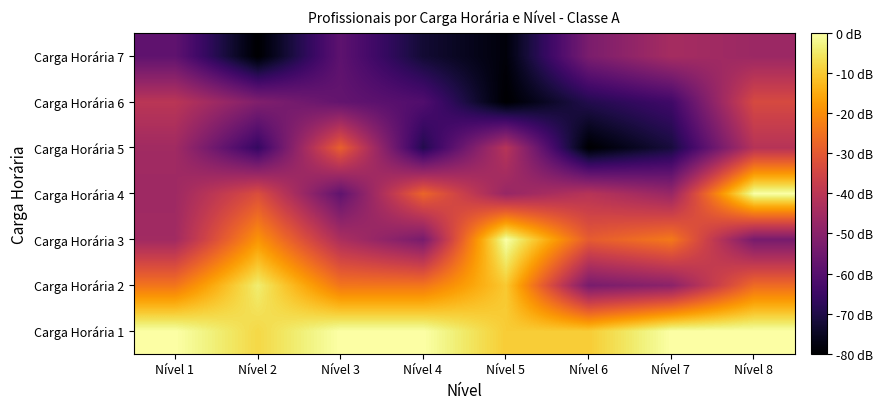

How many series are shown in this chart?

7